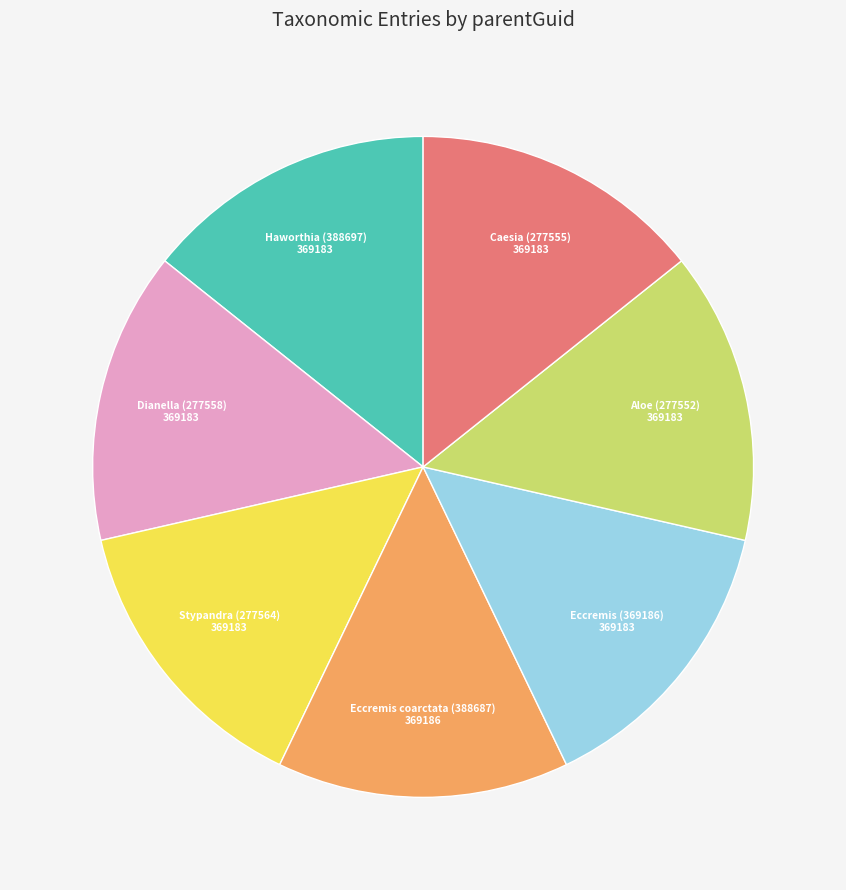

Is there a majority slice in this chart?

No